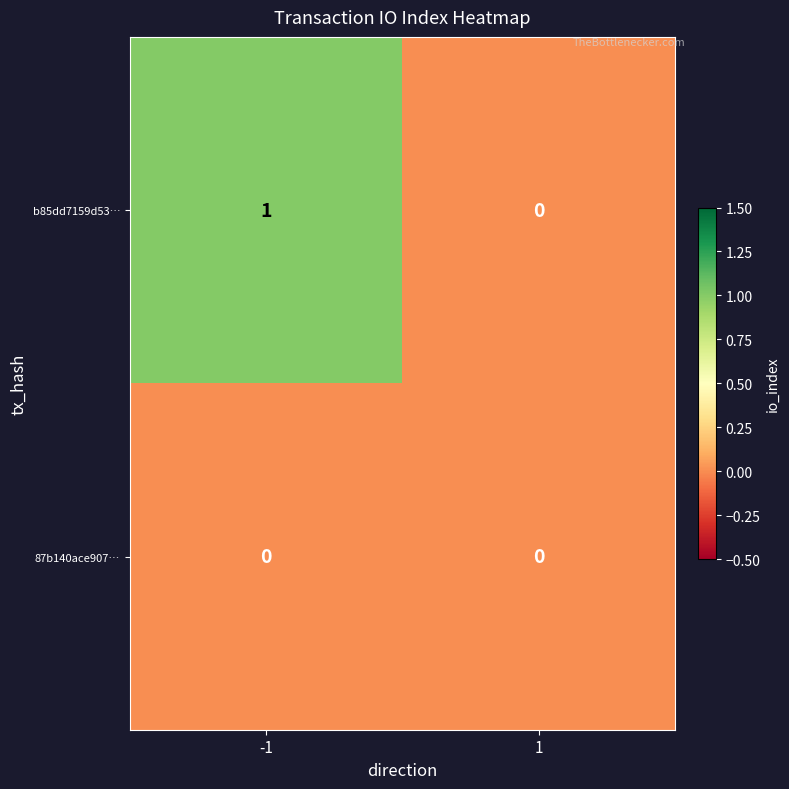

Reading left to right, transcribe all the data shown in this chart.

b85dd7159d53…: -1=1	1=0
87b140ace907…: -1=0	1=0